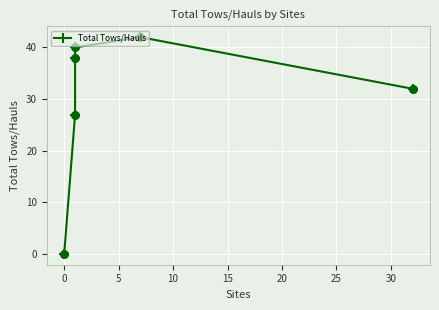

What is the change in value from −5 to 15?

+42